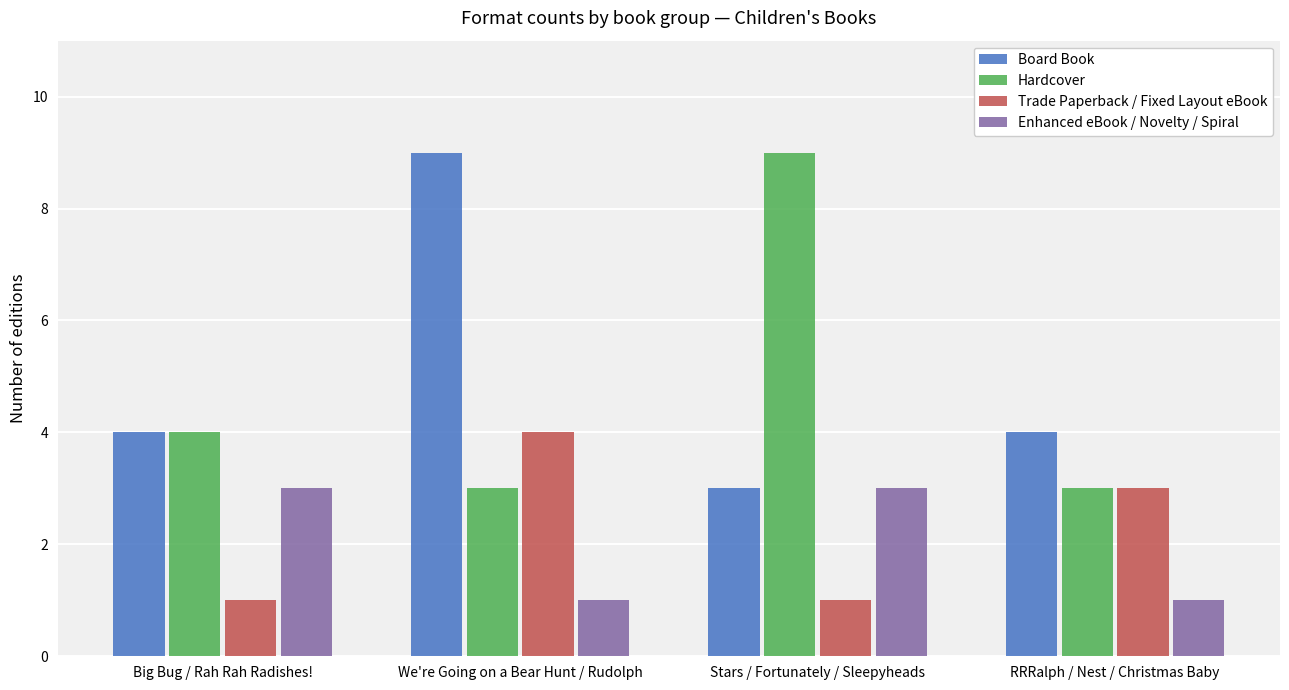

What is the label of the 1st bar from the right?

RRRalph / Nest / Christmas Baby